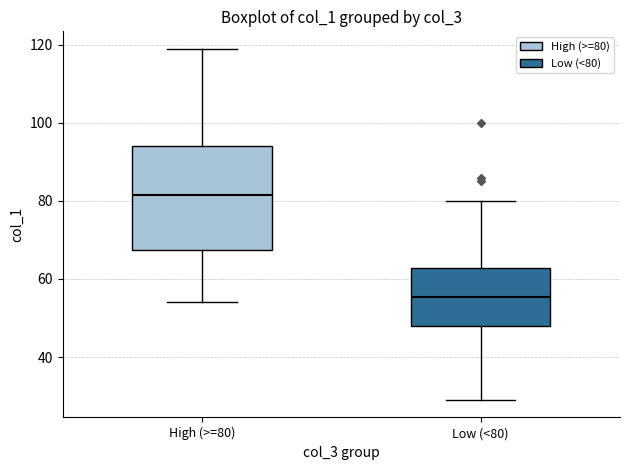

Which box has the highest median line?

High (>=80)